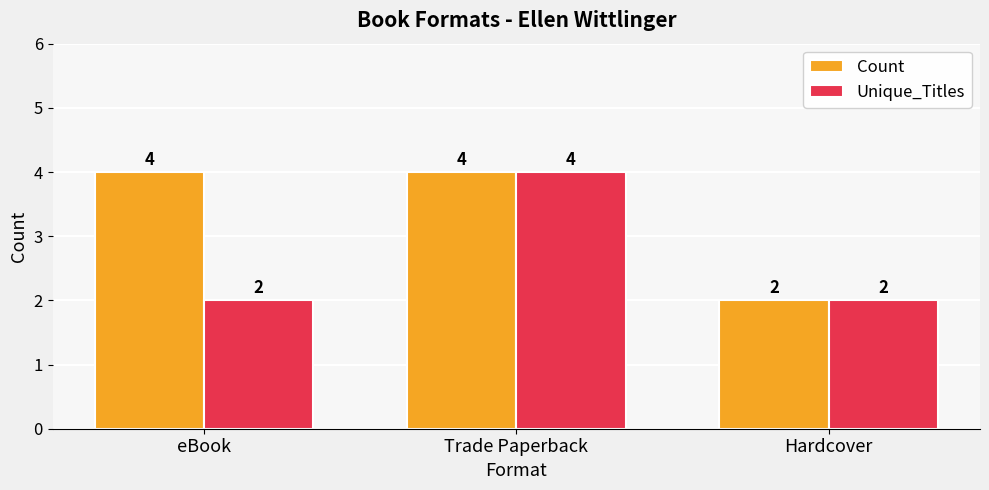

At eBook, list the series in order from smallest to largest.

Unique_Titles, Count